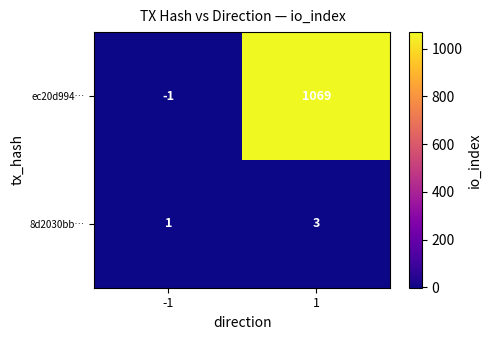

Count the number of data series in this chart.

2